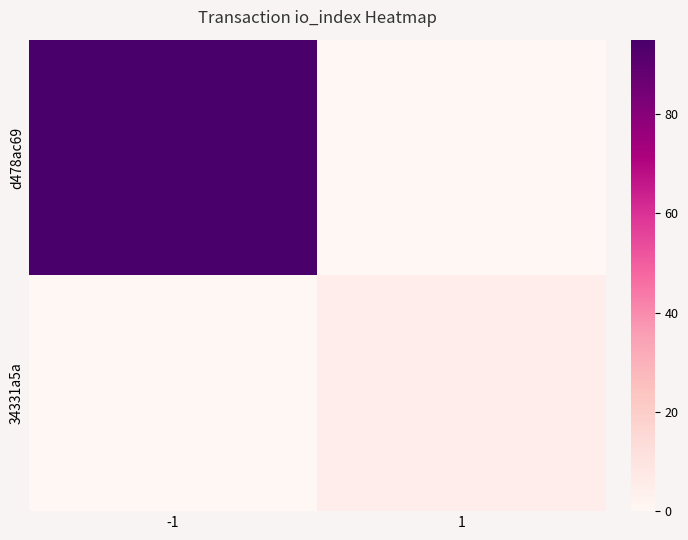

What is the total value across all series at -1?

95